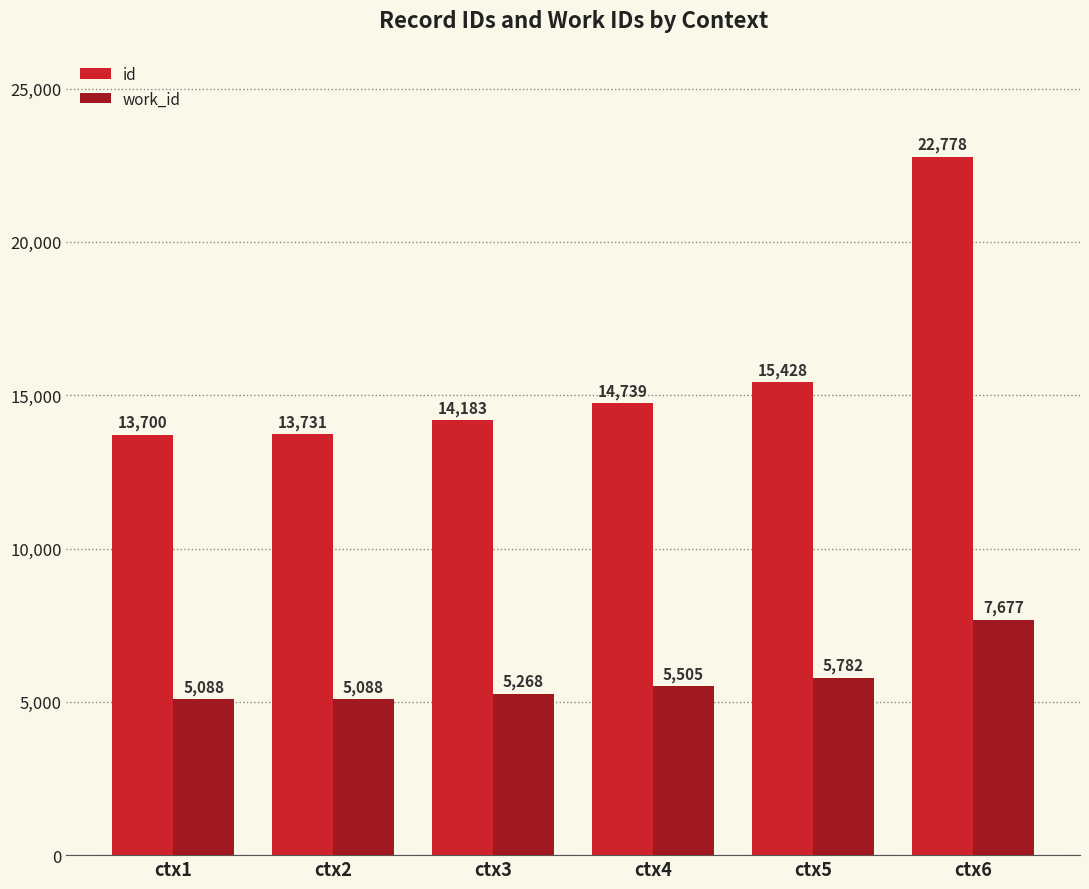

What is the value of the id bar at the 4th from the left?

14739